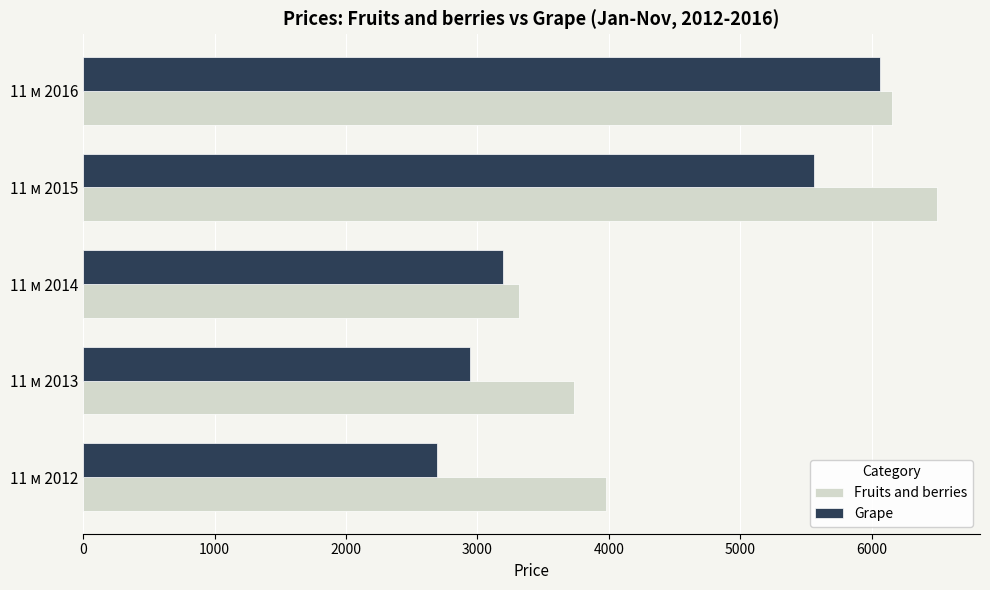

Rank the series by their average value, from lowest to highest.

Grape, Fruits and berries